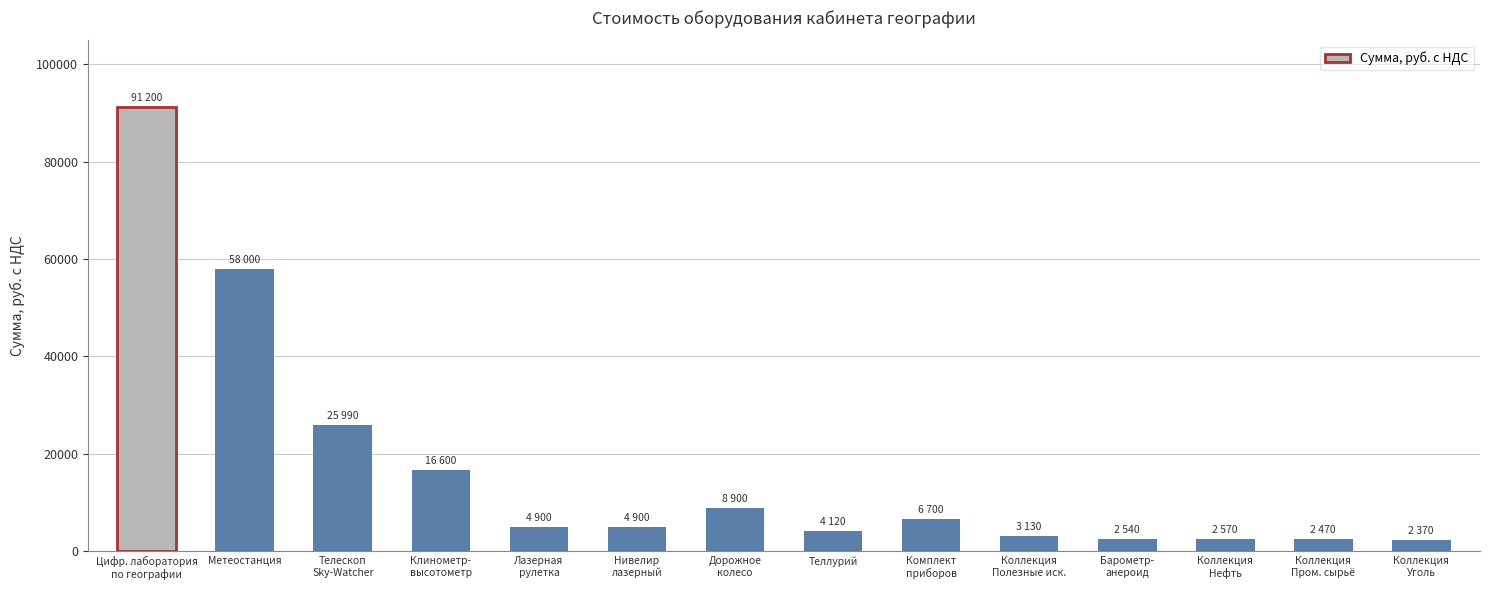

At which label is the value closest to 46785?

Метеостанция